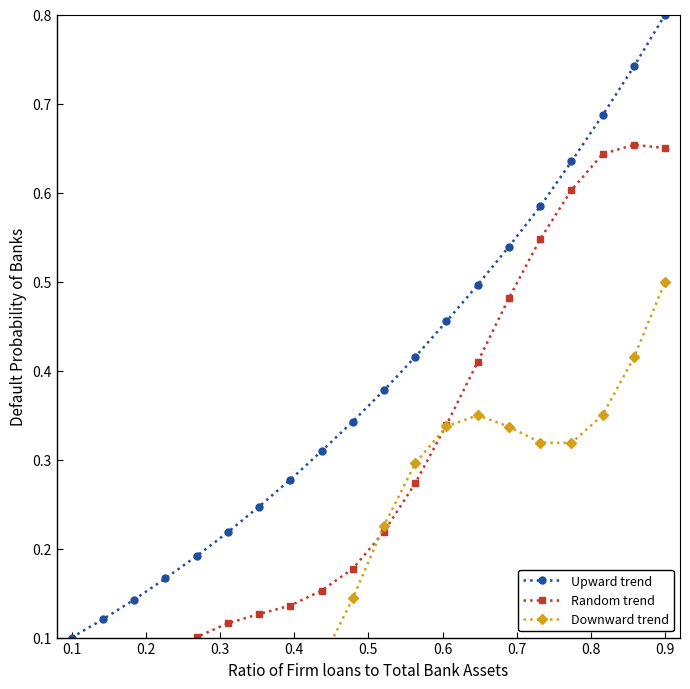

What are all the series names shown in the legend?

Upward trend, Random trend, Downward trend